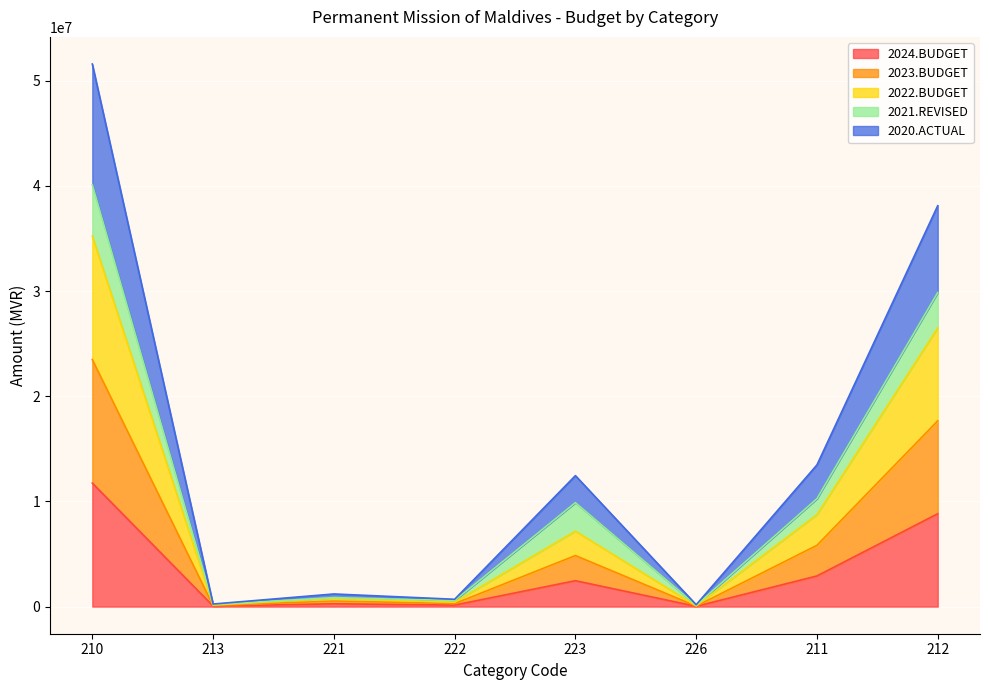

Where is 2024.BUDGET nearest to the value 5883950?

212